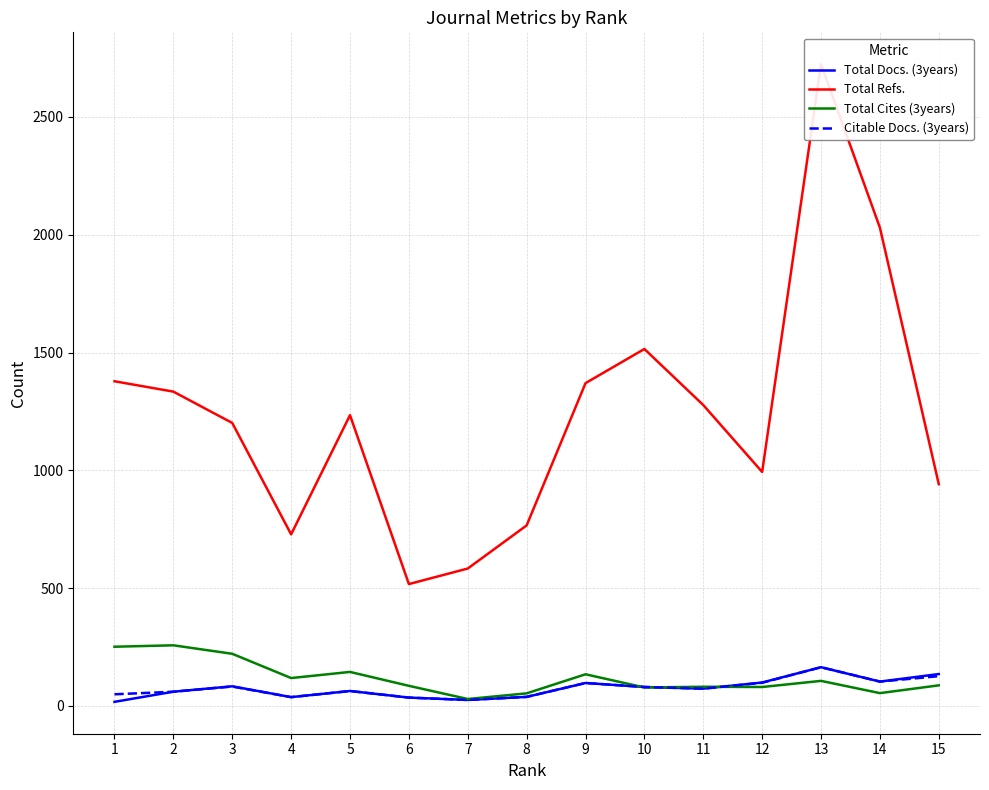

What is the difference between the maximum and minimum values in the Citable Docs. (3years) series?

139